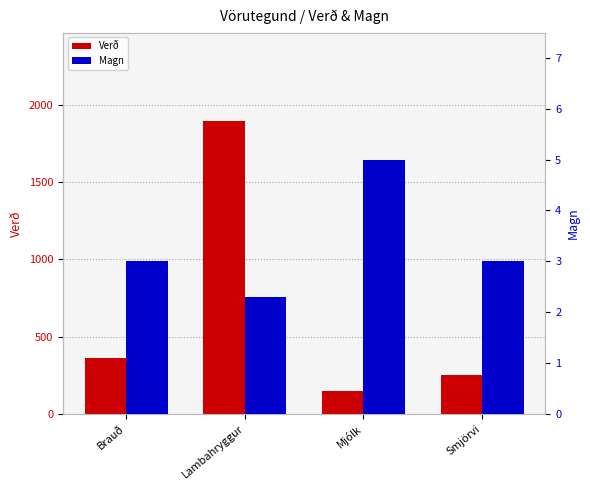

How many values in the Magn series exceed 3?

1